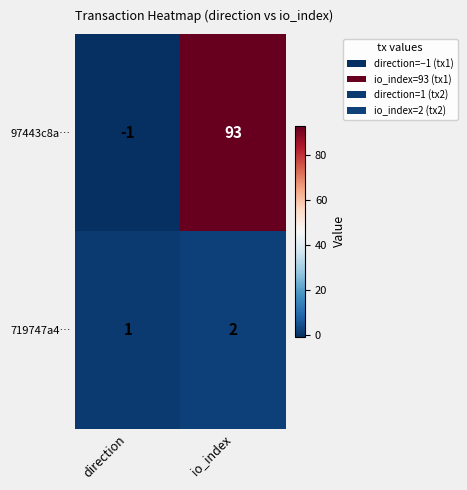

What is the approximate value of 97443c8a… at io_index?

93